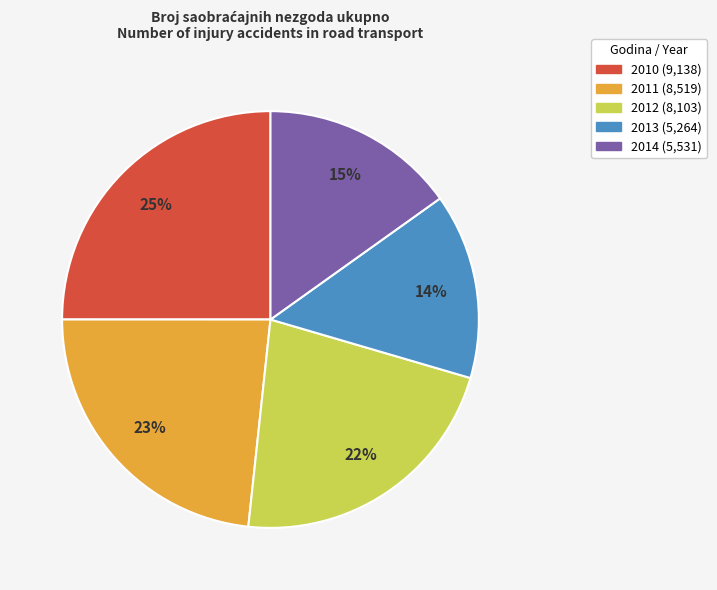

Is the sum of 2011 and 2012 greater than half?

No